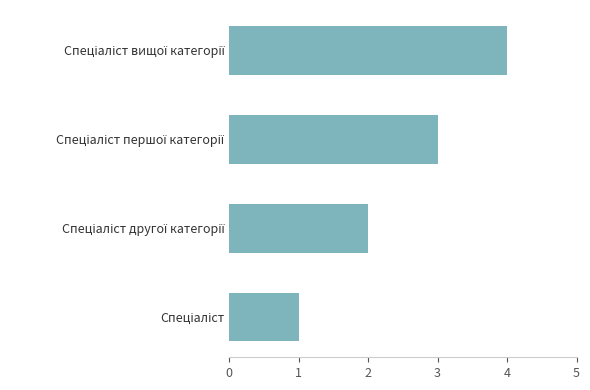

What is the greatest value displayed?

4